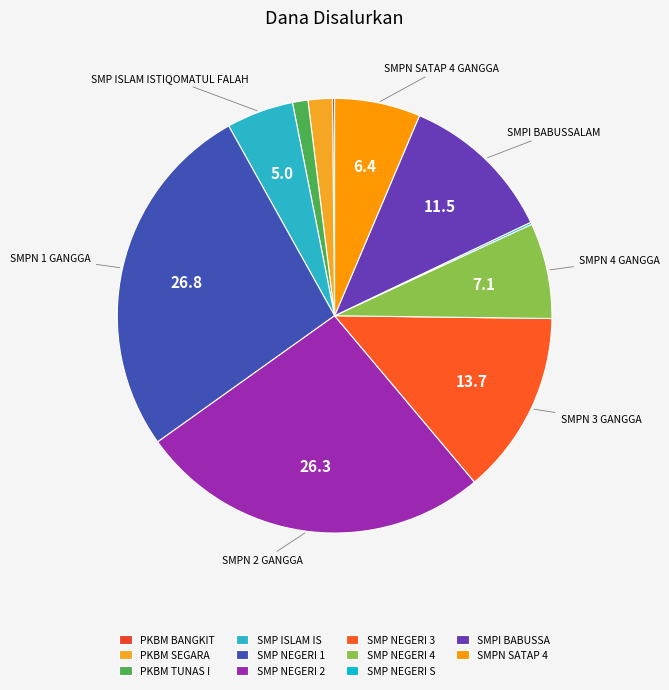

To the nearest percent, what is the difference between the largest and smallest slice percentages?

27%